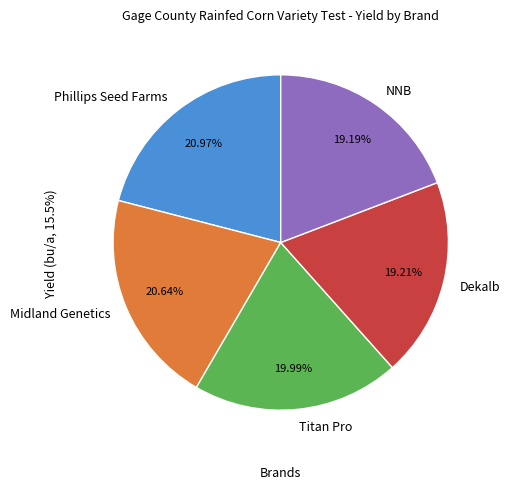

What is the ratio of the value at NNB to the value at Titan Pro?

1.0